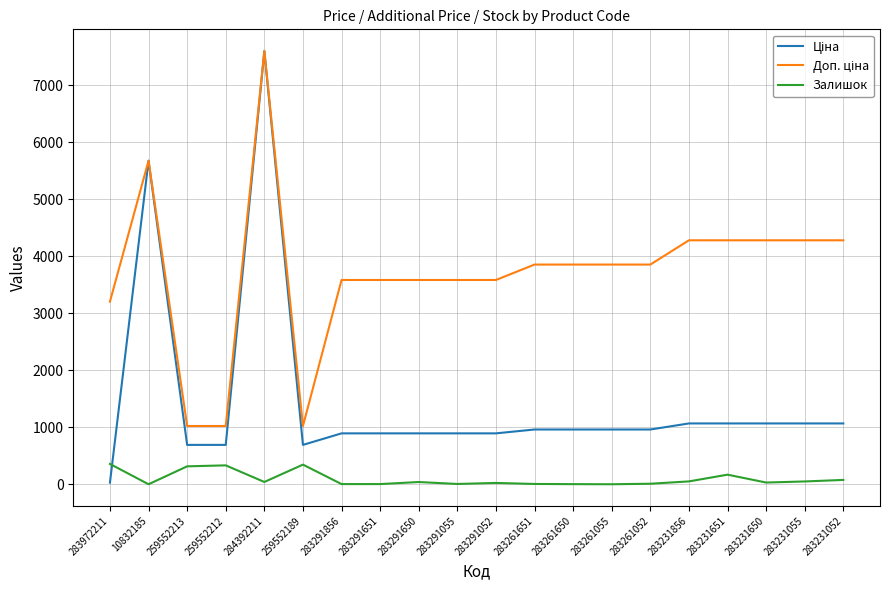

What is the sum of all Залишок values?

1927.0